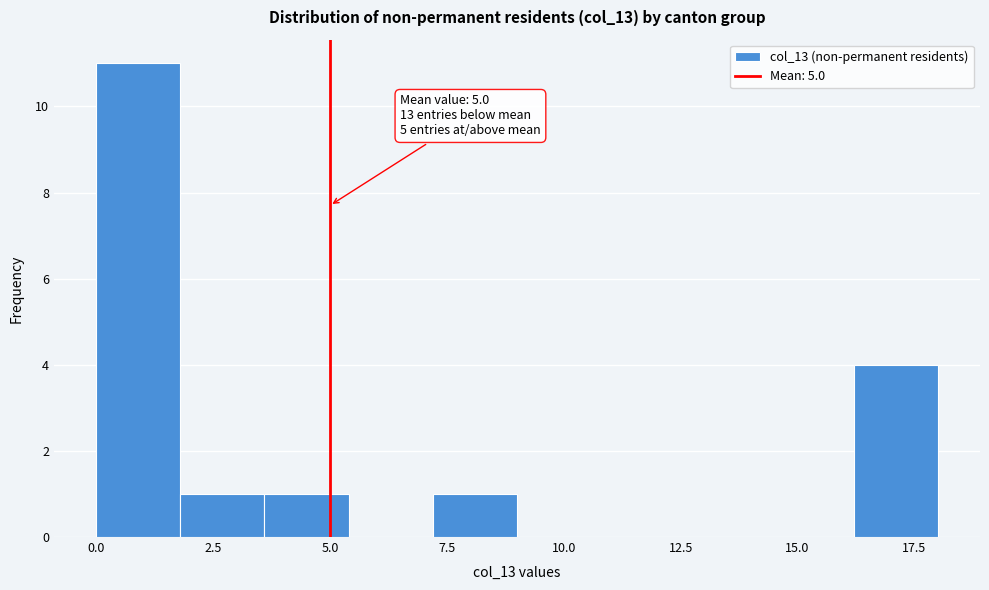

Read against the x-axis, roughly where is the centre of the tallest bar?

1.0